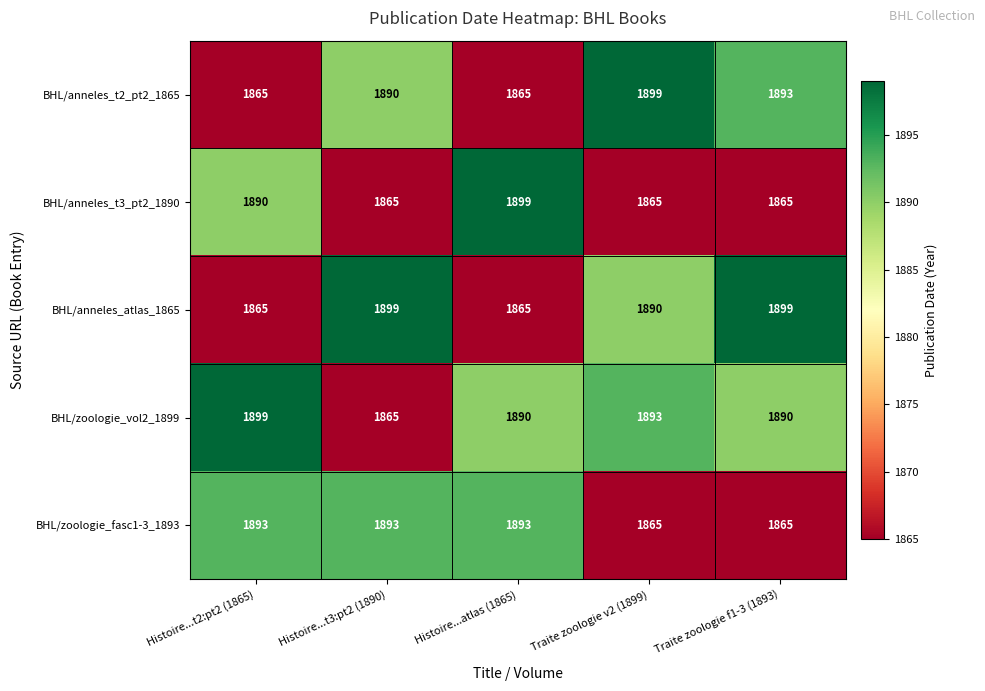

Is it true that BHL/zoologie_vol2_1899 equals 2488 at Histoire...t2:pt2 (1865)?

False